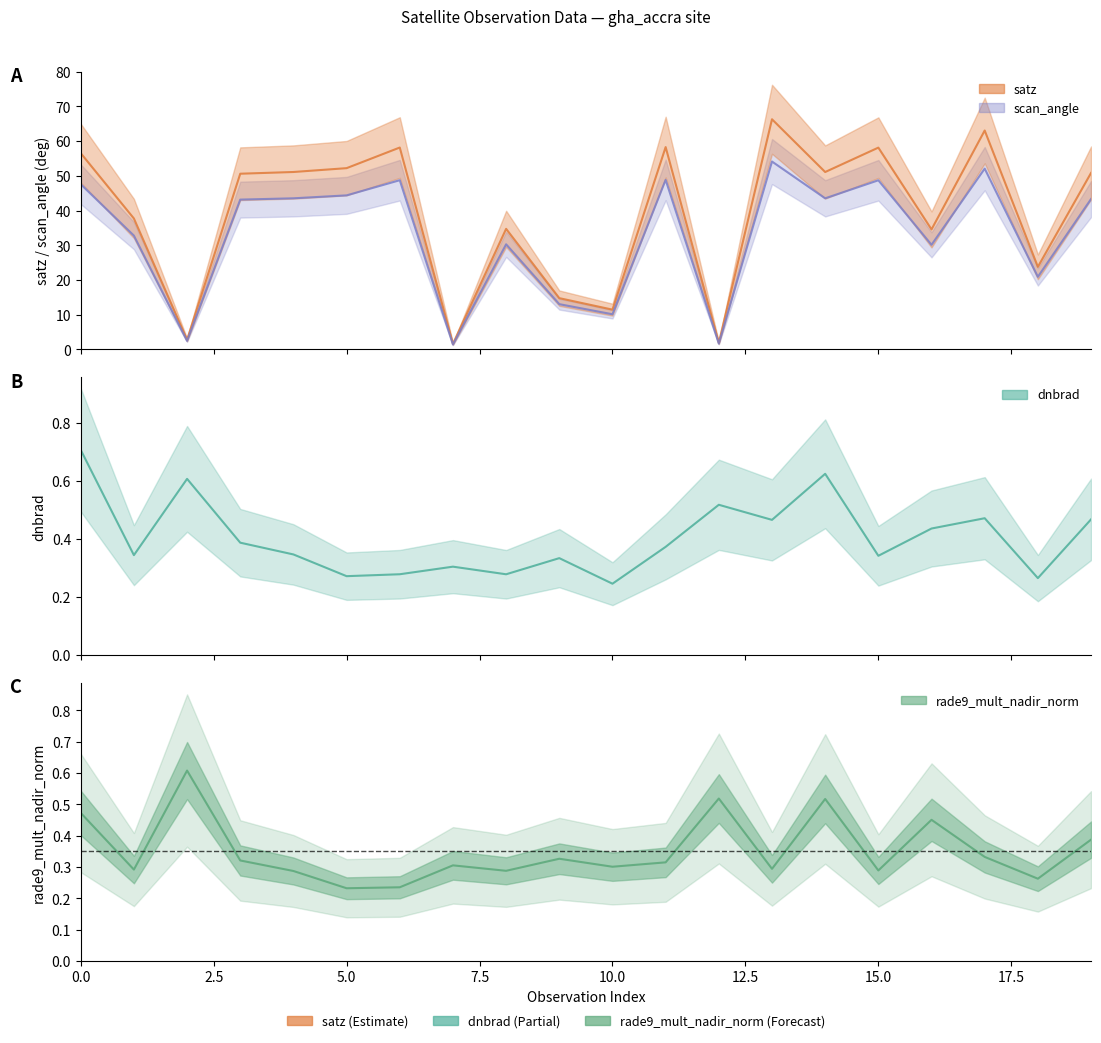

What is the value of the dnbrad point at the 2nd from the left?

0.3